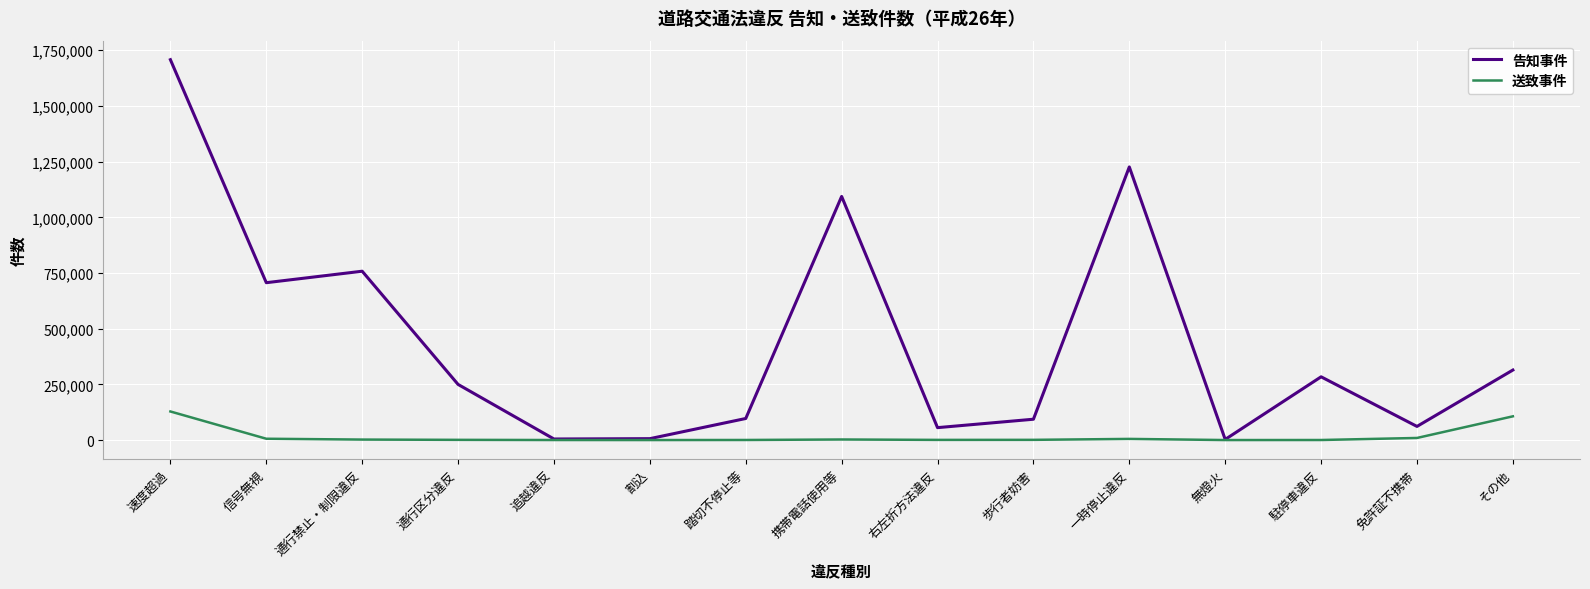

Rank the series at 歩行者妨害 from highest to lowest value.

告知事件, 送致事件